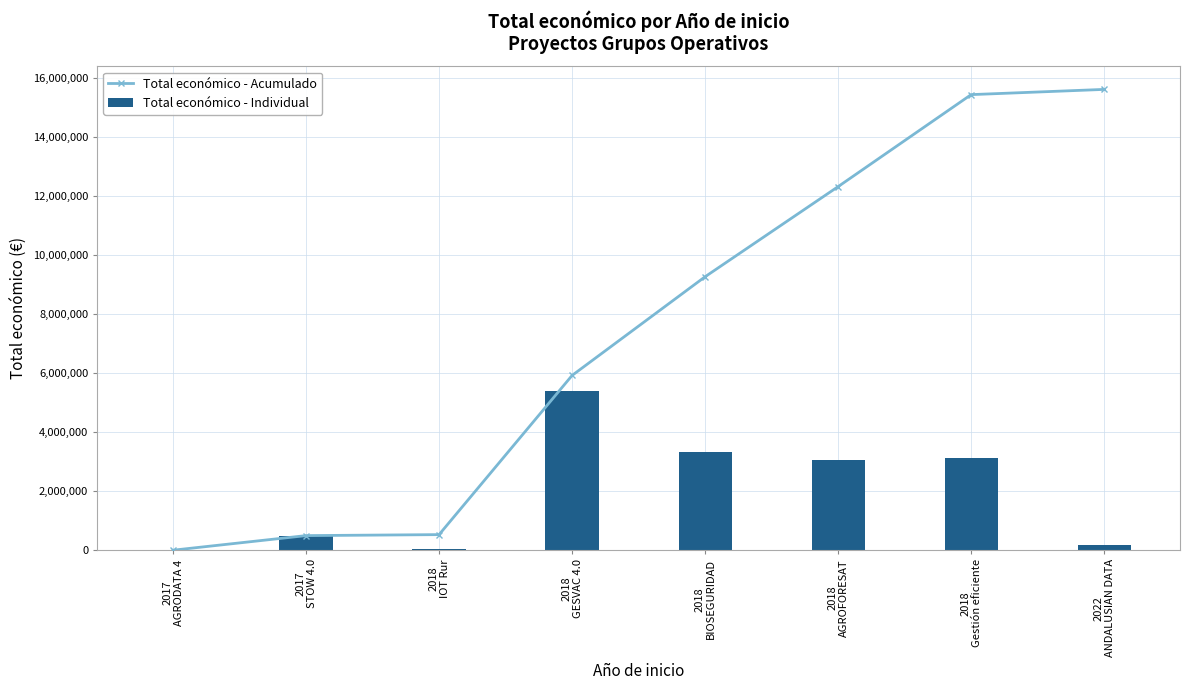

At which label does Total económico - Individual first exceed 3051573?

2018
GESVAC 4.0